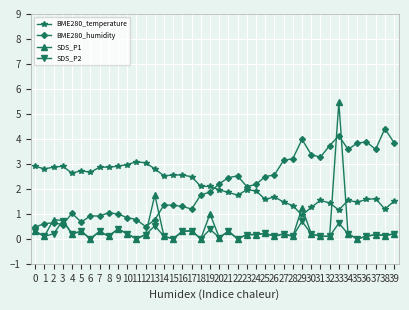

What is the total value across all series at 25?

4.5